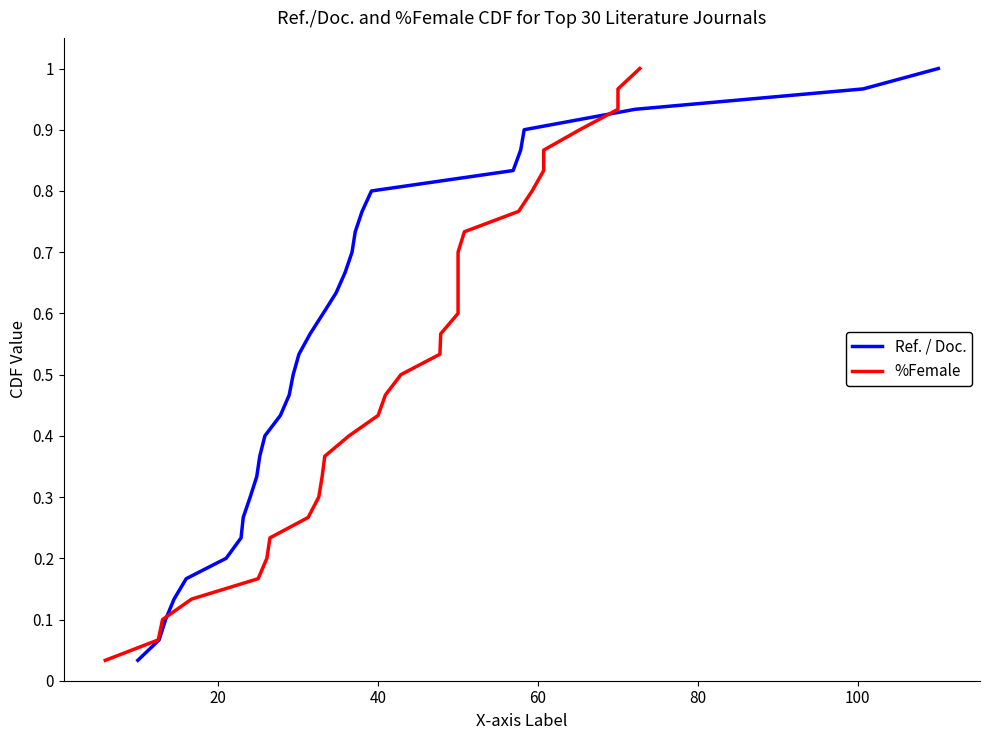

Is the value of %Female at 27 greater than the value of Ref. / Doc. at 20?

Yes